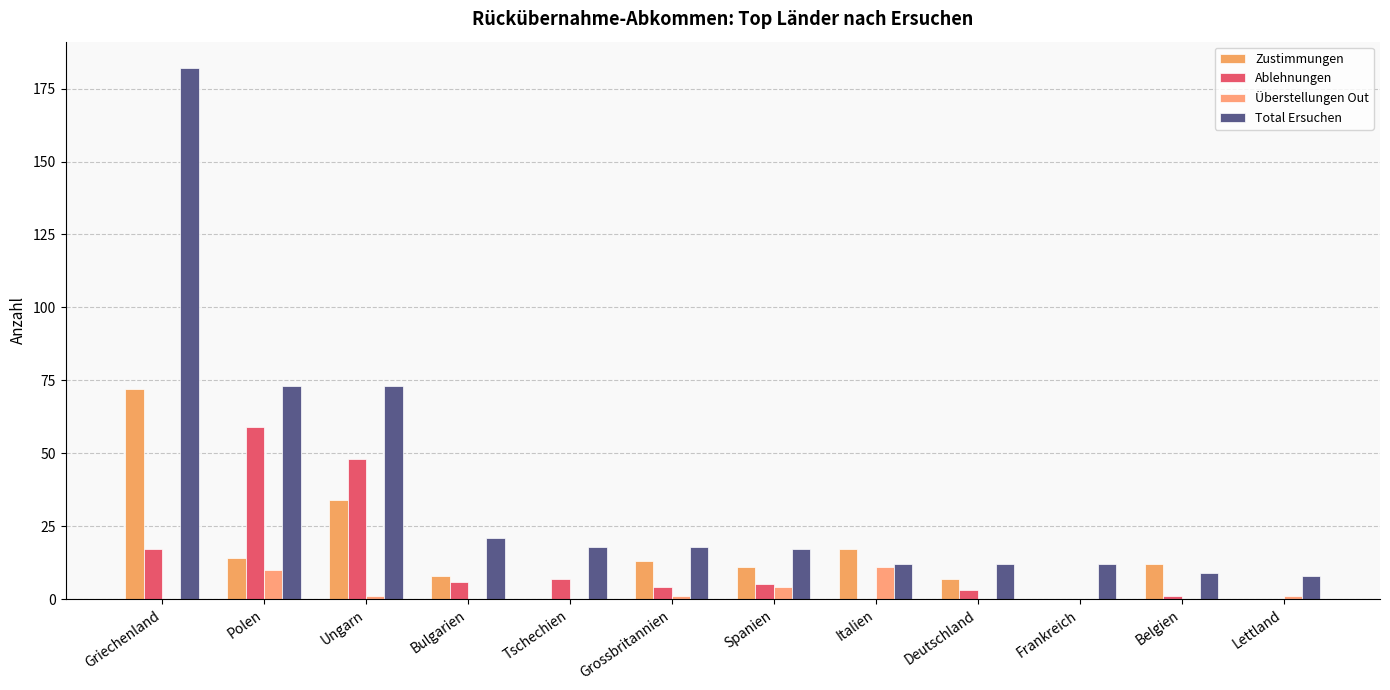

What is the difference between the second highest and minimum values in the Zustimmungen series?

34